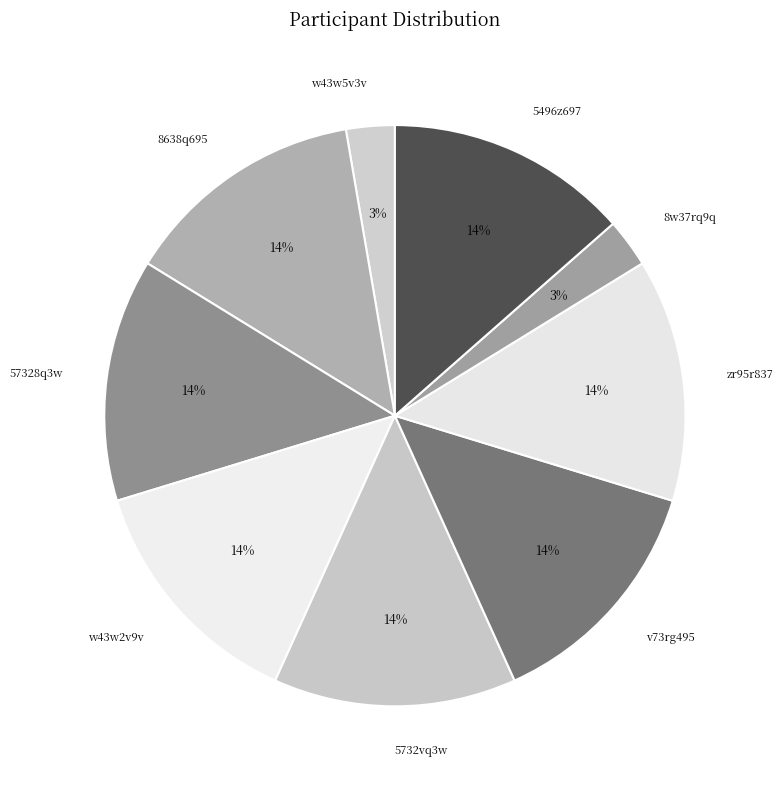

Does w43w2v9v represent more than half of the total?

No